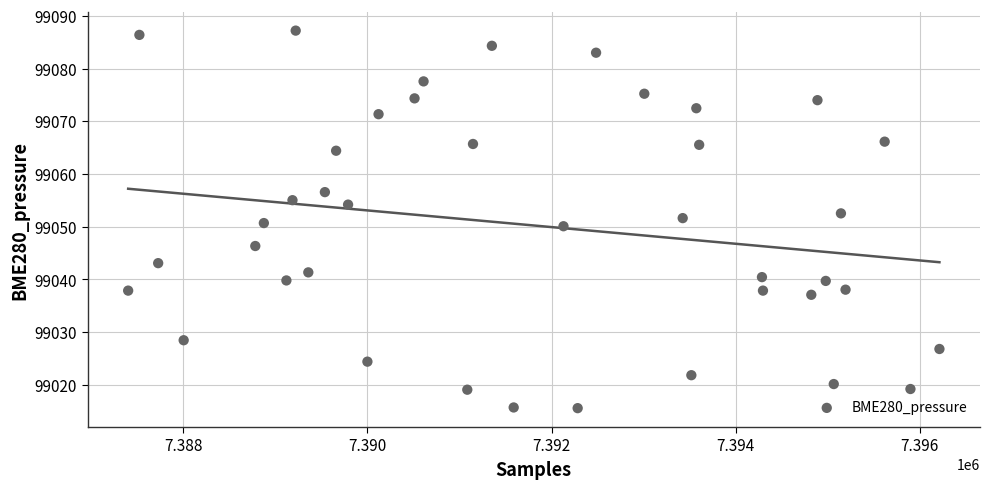

What is the range of X values (max minus min)?

8813.0